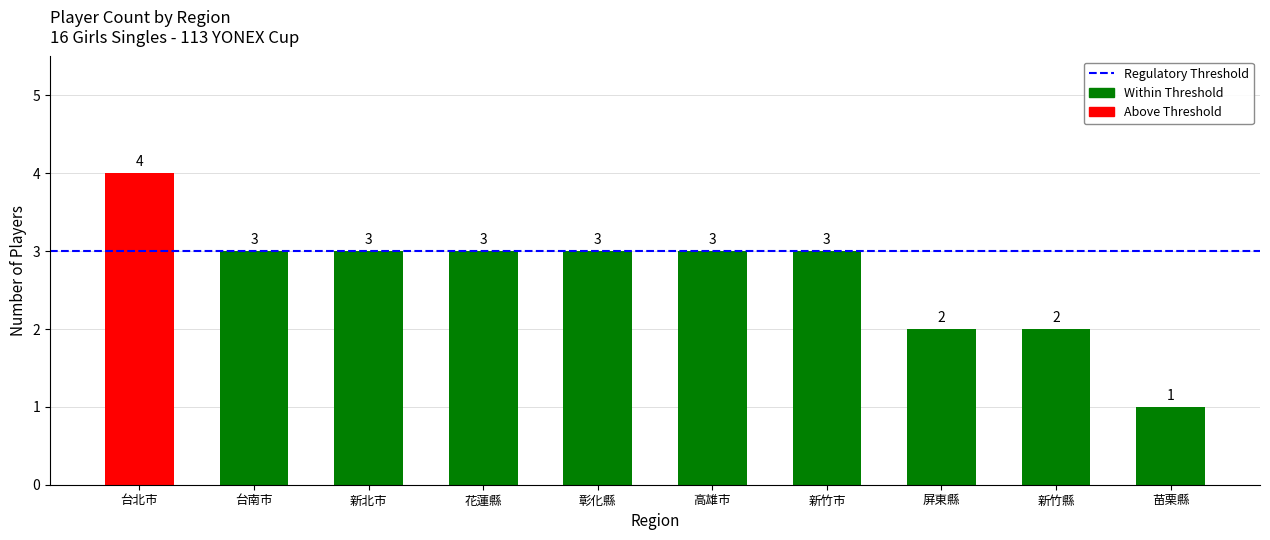

How many bars are there in total?

10